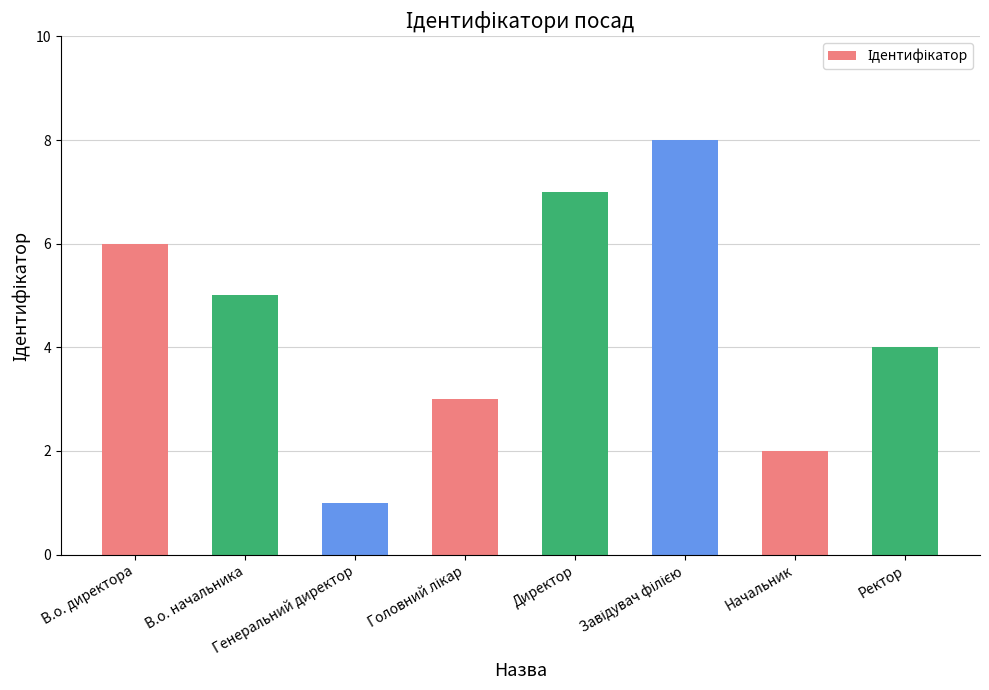

What is the difference between the maximum and second lowest values?

6